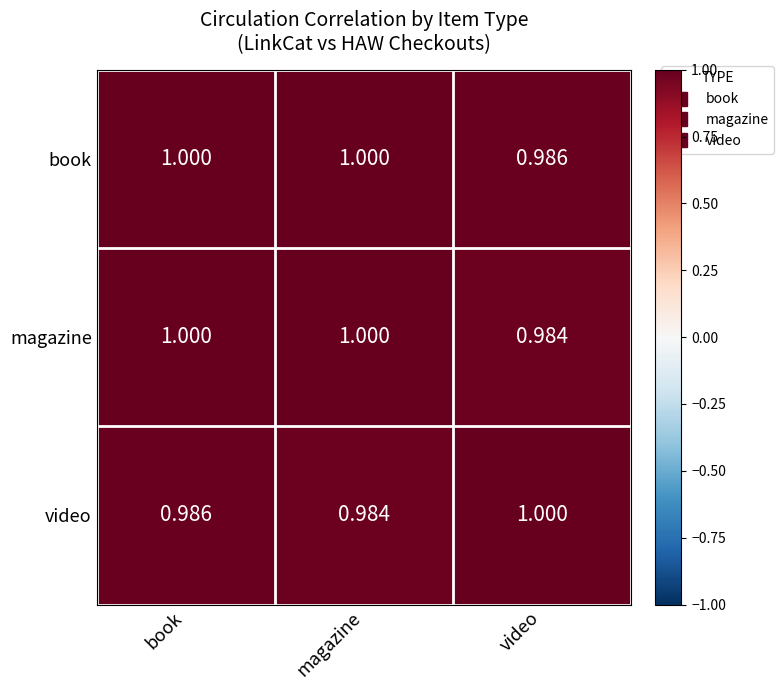

At video, list the series in order from largest to smallest.

video, book, magazine